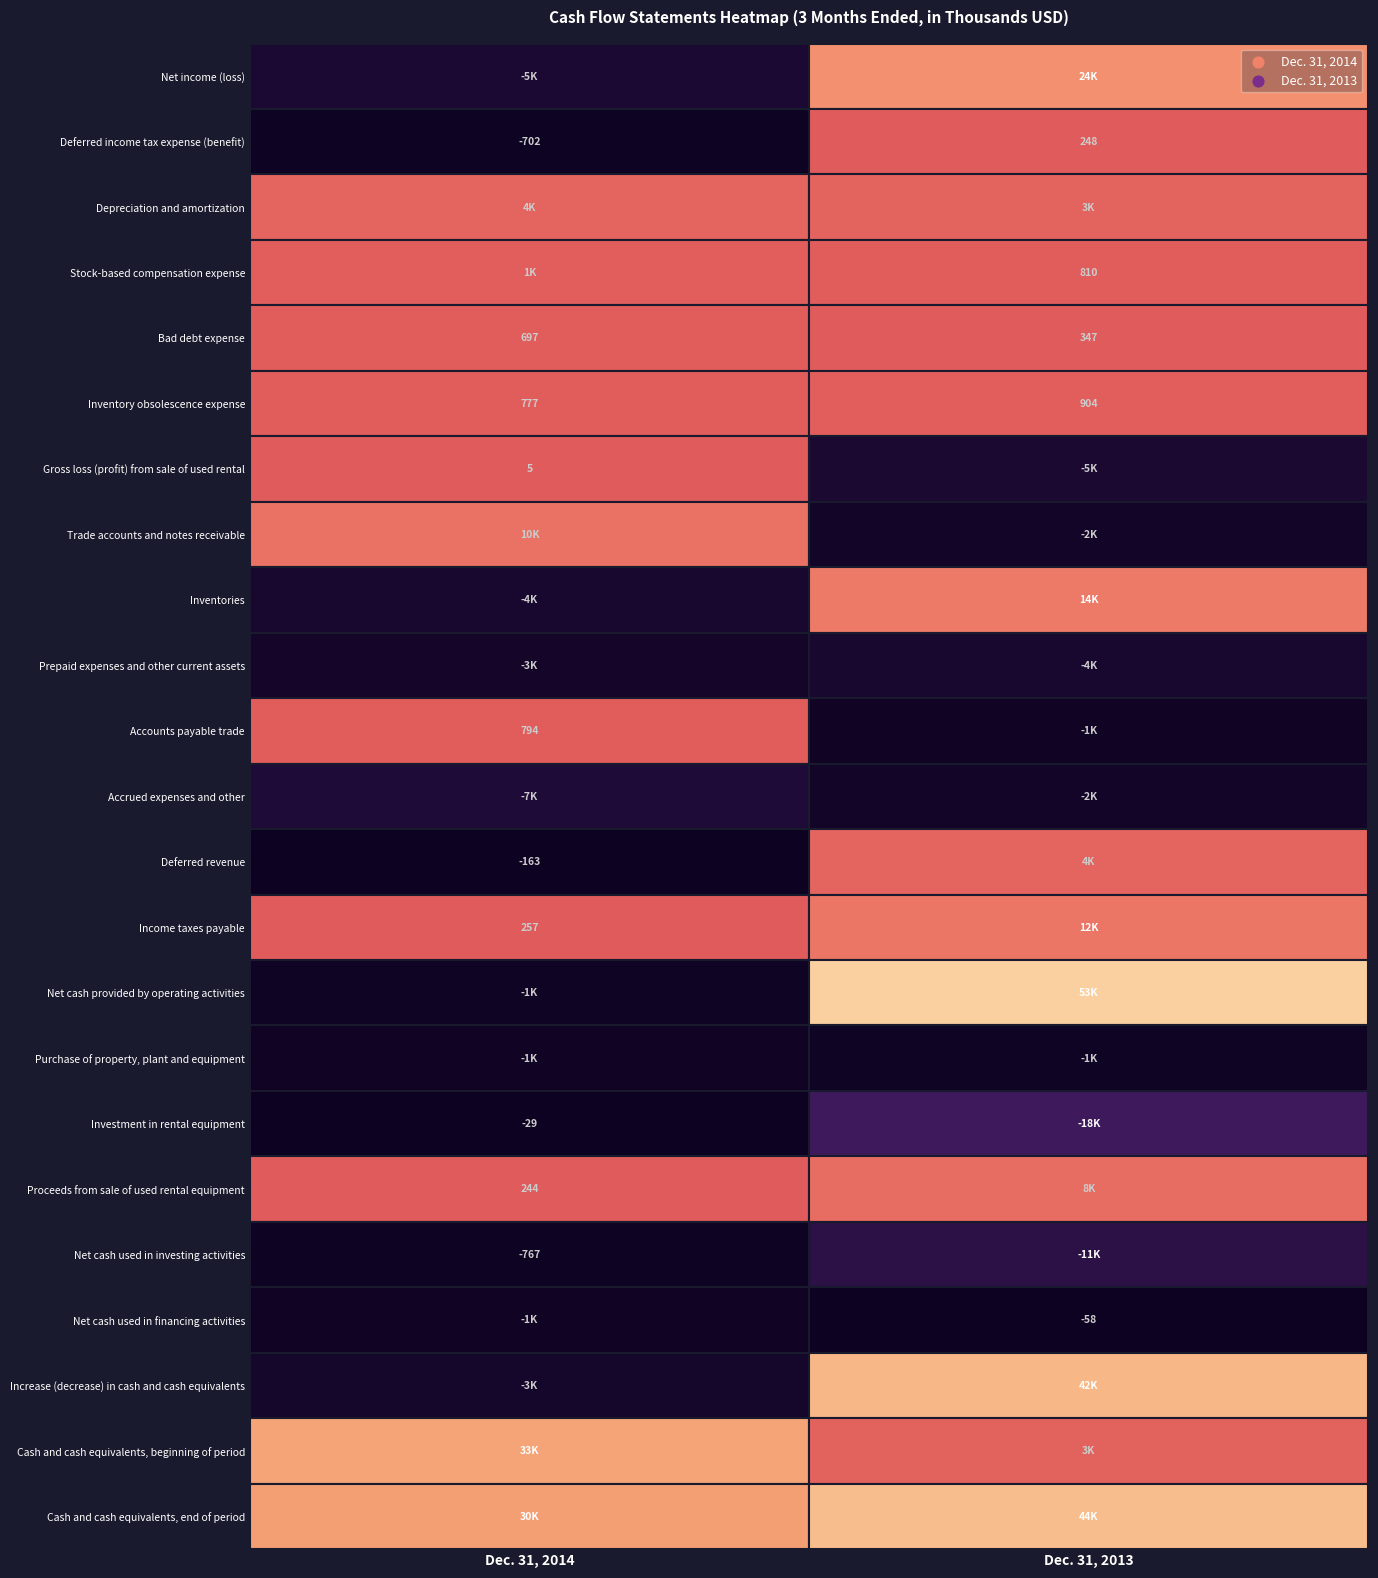

At Dec. 31, 2014, list the series in order from largest to smallest.

Cash and cash equivalents, beginning of period, Cash and cash equivalents, end of period, Trade accounts and notes receivable, Depreciation and amortization, Stock-based compensation expense, Accounts payable trade, Inventory obsolescence expense, Bad debt expense, Income taxes payable, Proceeds from sale of used rental equipment, Gross loss (profit) from sale of used rental, Investment in rental equipment, Deferred revenue, Deferred income tax expense (benefit), Net cash used in investing activities, Net cash used in financing activities, Purchase of property, plant and equipment, Net cash provided by operating activities, Prepaid expenses and other current assets, Increase (decrease) in cash and cash equivalents, Inventories, Net income (loss), Accrued expenses and other